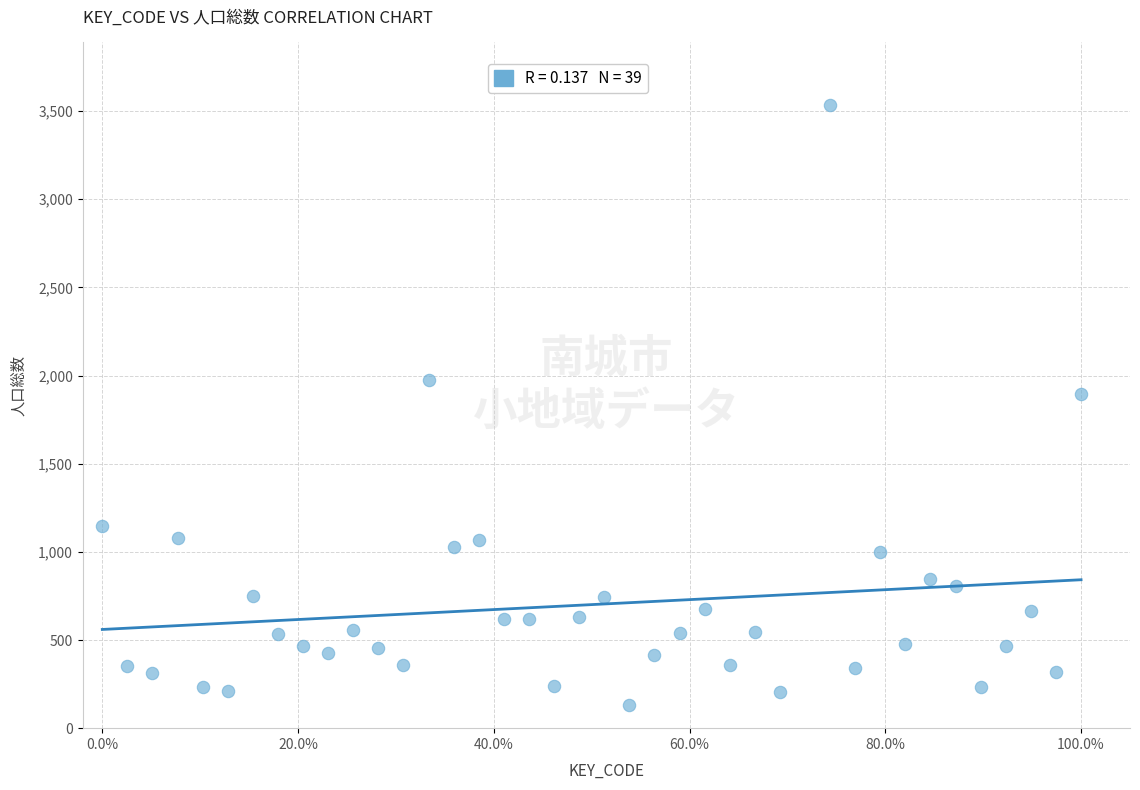

What Y value in the scatter plot is closest to 1833?

1898